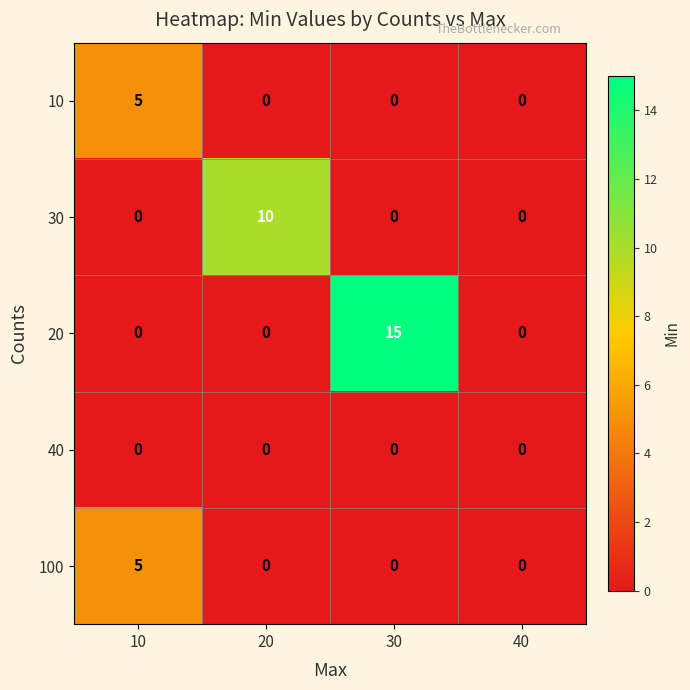

The 30 series shows 0 at 10. True or false?

True